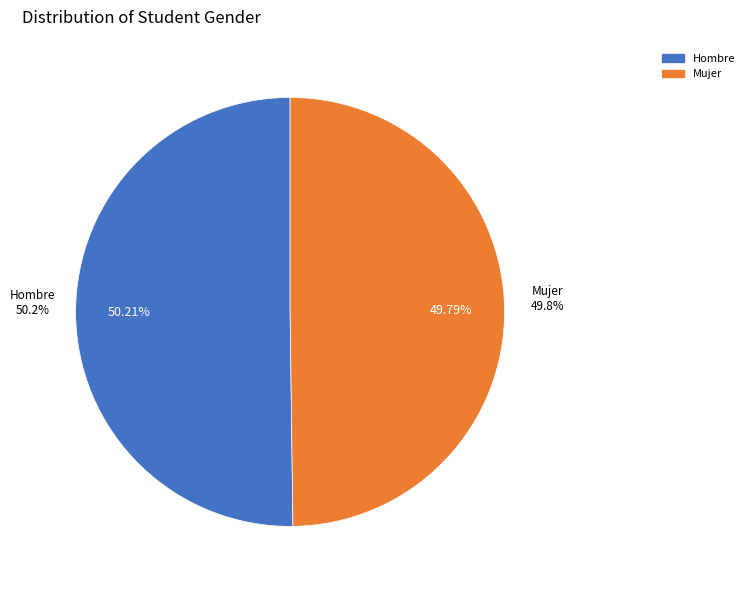

Approximately how many times larger is the value at Mujer compared to Hombre?

1.0